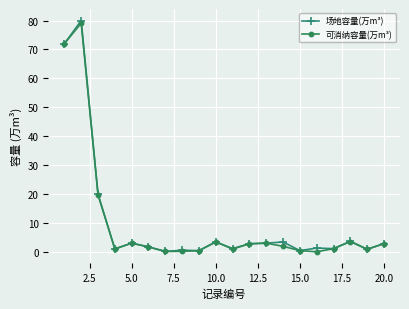

Which series has the largest range (max minus min)?

场地容量(万m³)